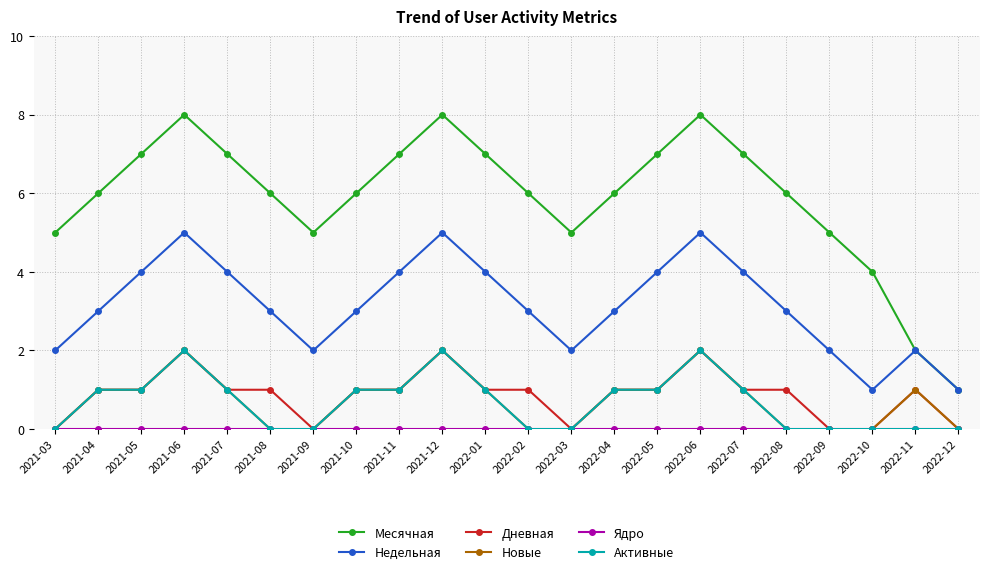

What is the spread (max minus min) of values at 2022-05?

7